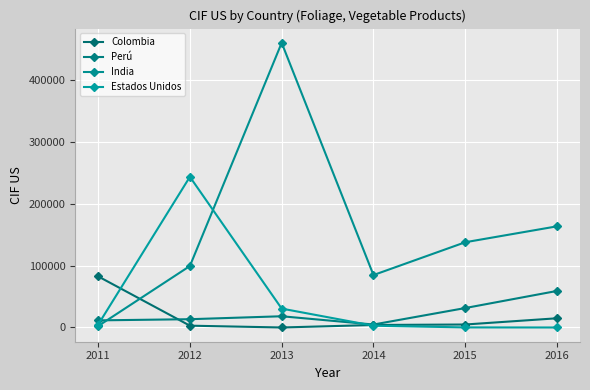

Does the chart have visible grid lines?

Yes